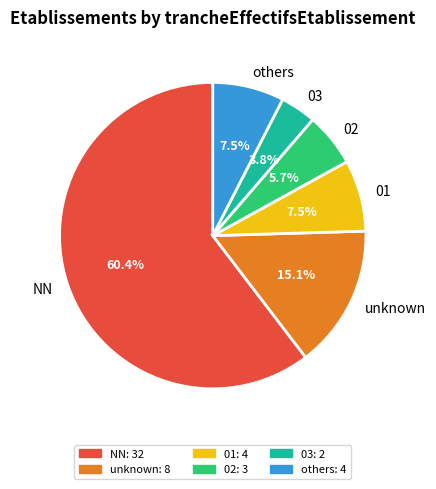

Do 01 and others together represent more than half of the pie?

No